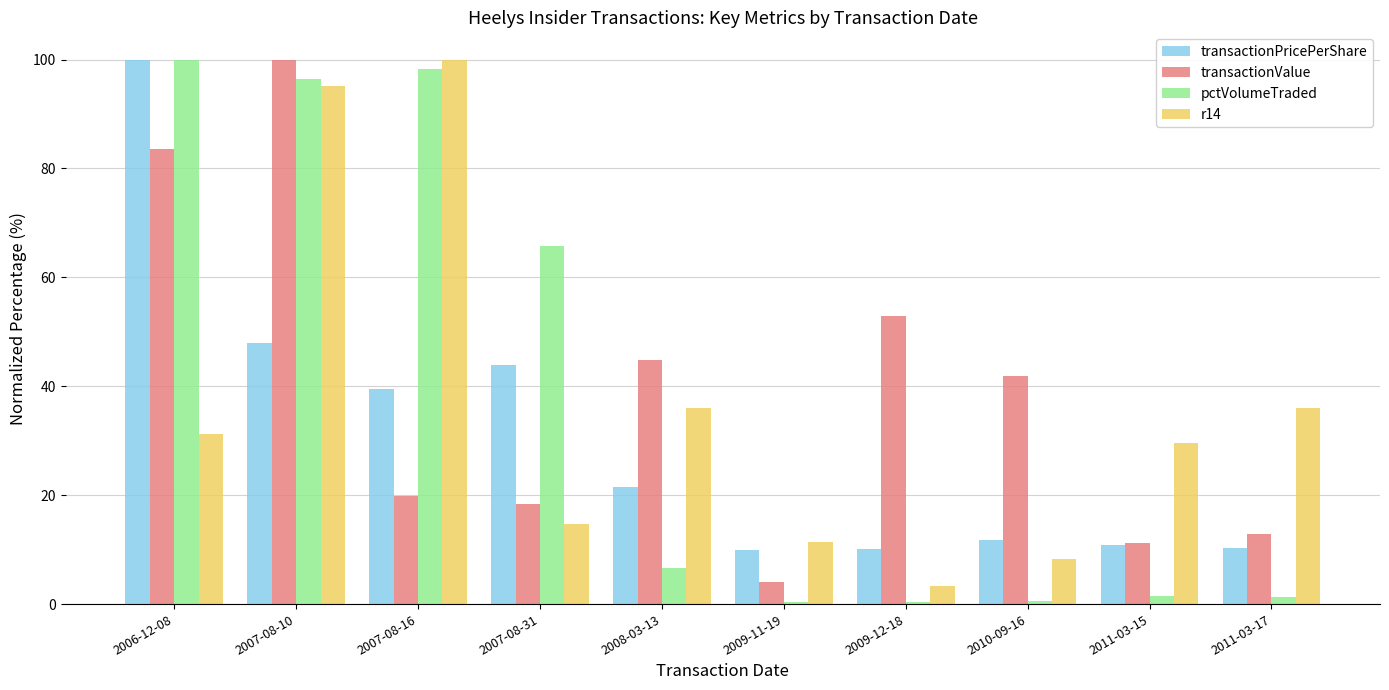

How many groups of bars are there?

10